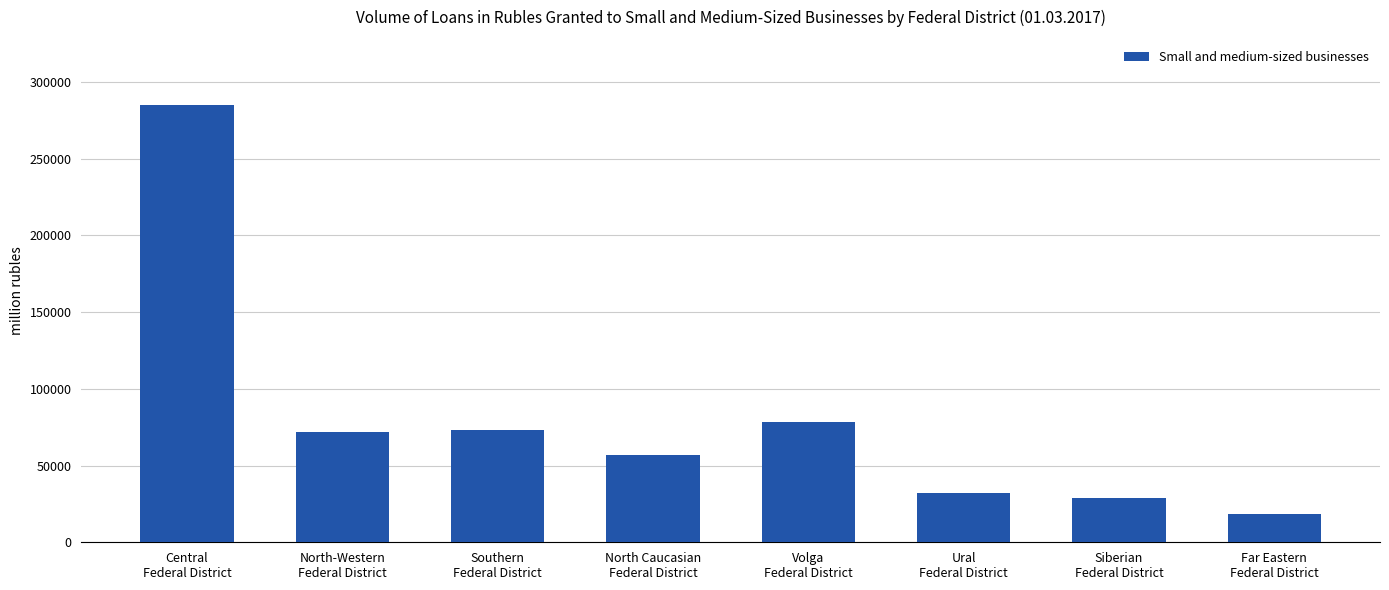

What is the difference between the second highest and minimum values?

60264